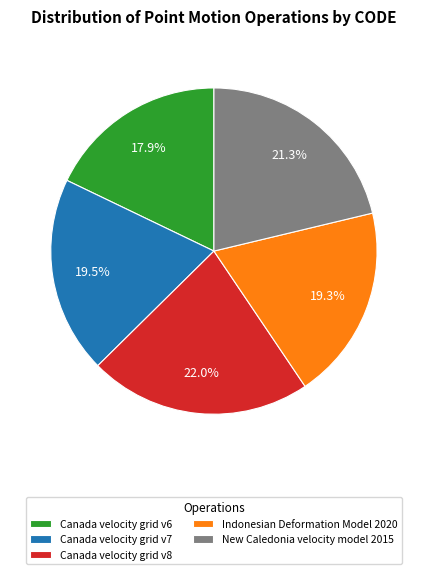

To the nearest percent, what percentage of the pie is Indonesian Deformation Model 2020?

19%